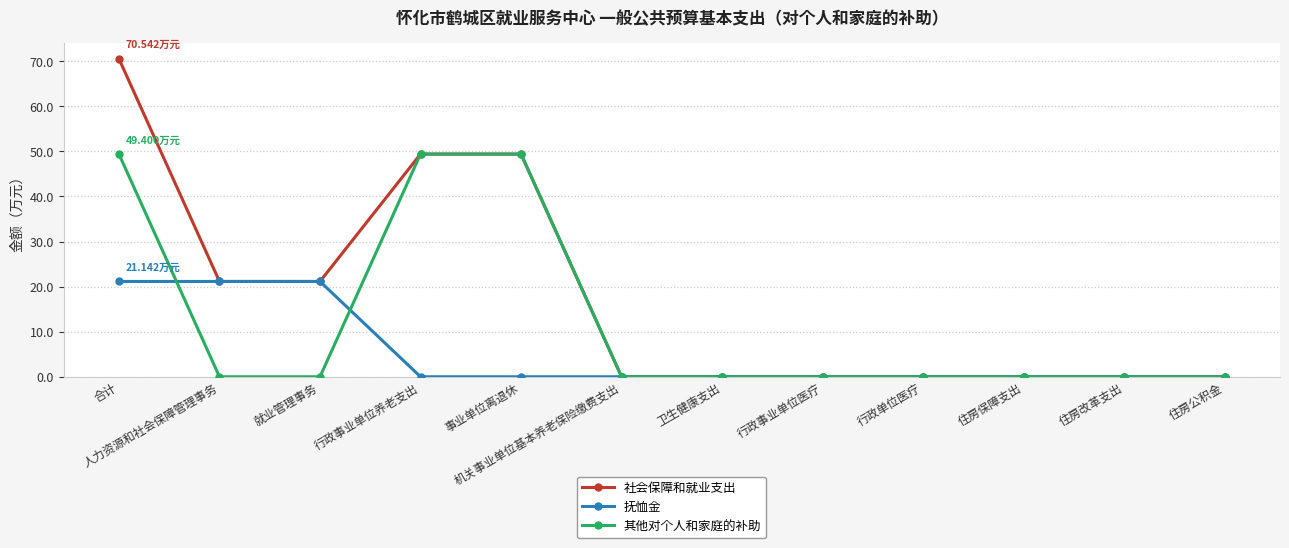

What position from the left is 机关事业单位基本养老保险缴费支出?

6